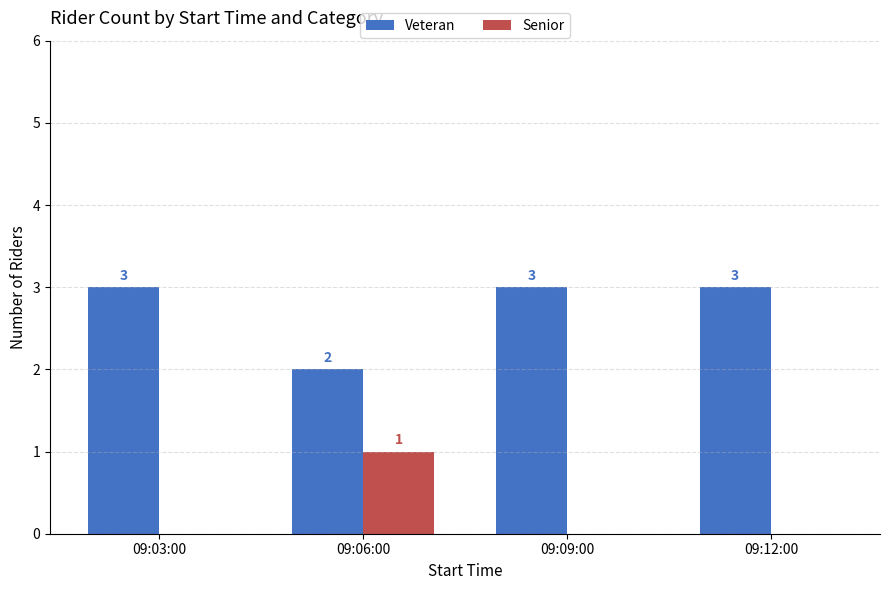

At which label is Veteran closest to 2?

09:06:00